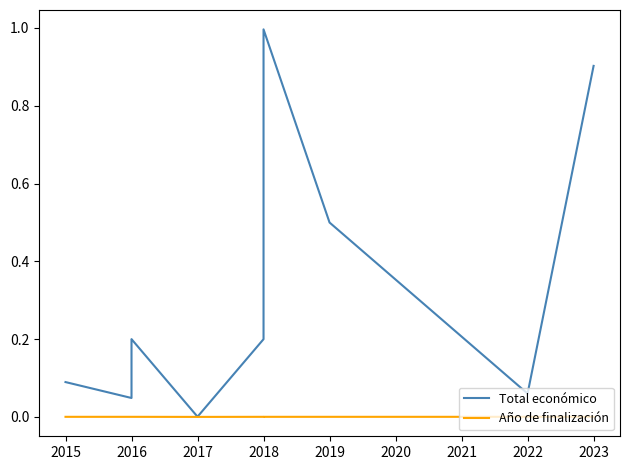

True or false: Total económico and Año de finalización intersect in this chart.

False